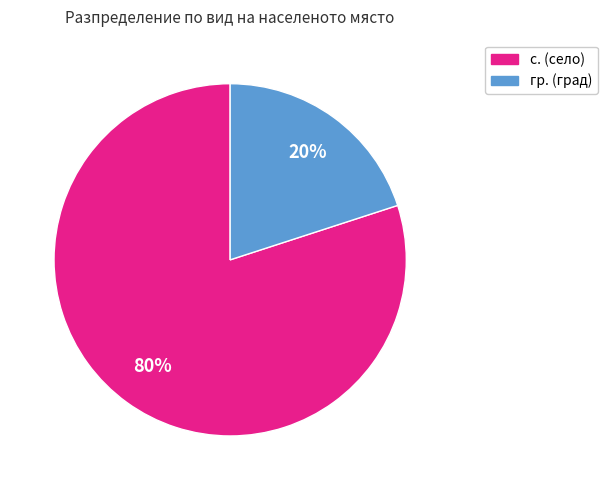

To the nearest percent, what portion does гр. represent?

20%